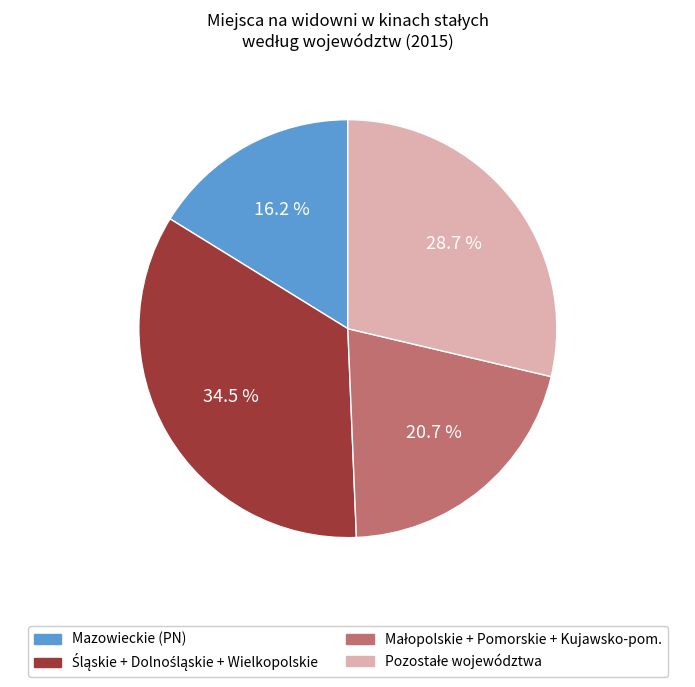

Is there a majority slice in this chart?

No